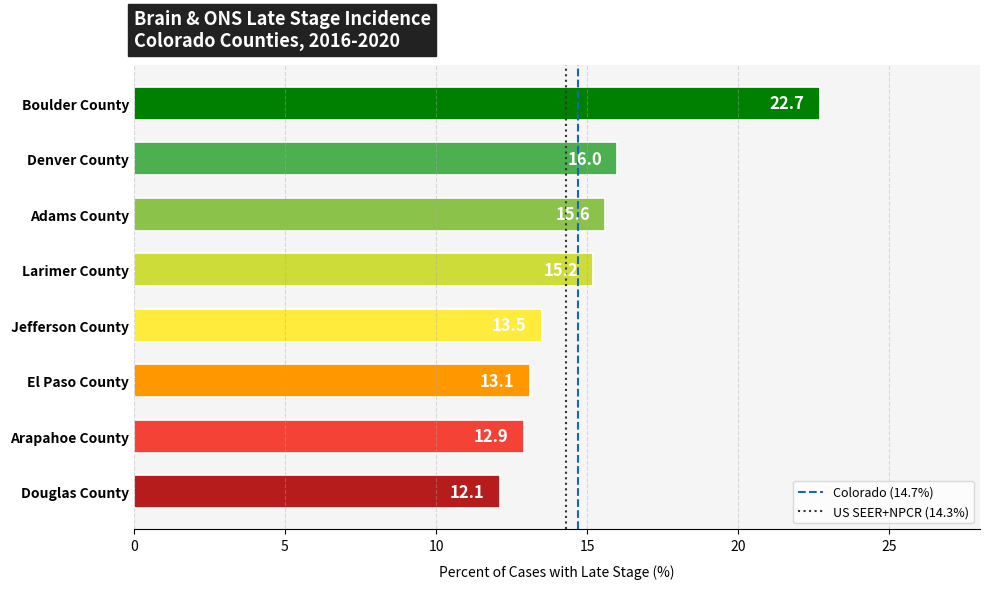

Reading top to bottom, extract all data points from this chart.

Boulder County=22.7	Denver County=16.0	Adams County=15.6	Larimer County=15.2	Jefferson County=13.5	El Paso County=13.1	Arapahoe County=12.9	Douglas County=12.1